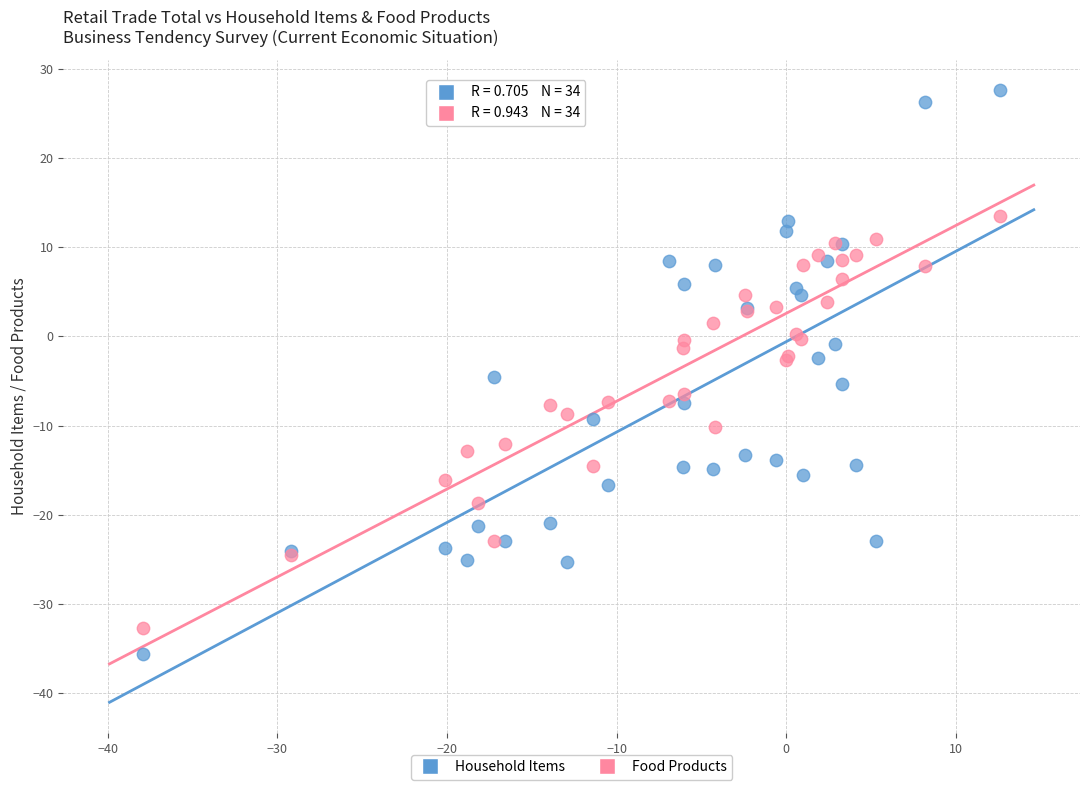

What are all the series names shown in the legend?

Household Items, Food Products